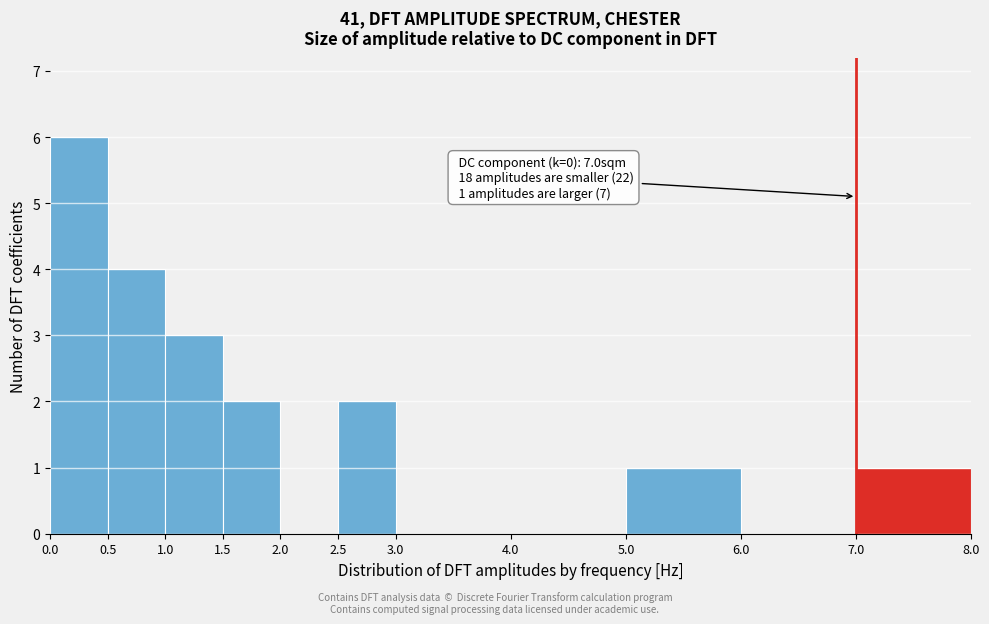

Which range on the x-axis has the tallest bar?

0.0 to 0.5